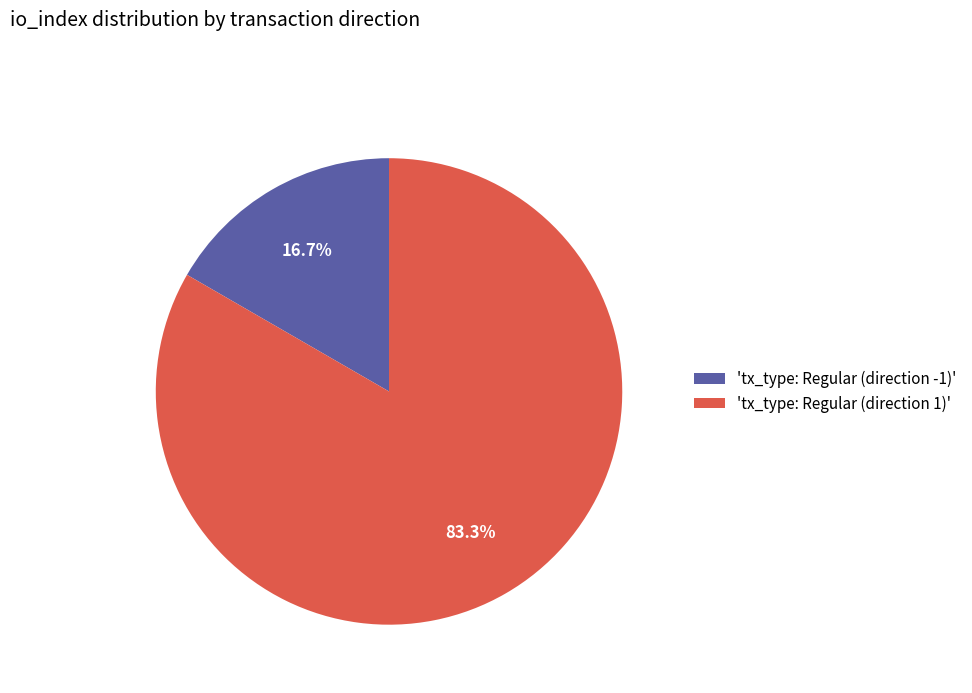

Which slice is the smallest?

'tx_type: Regular (direction -1)'